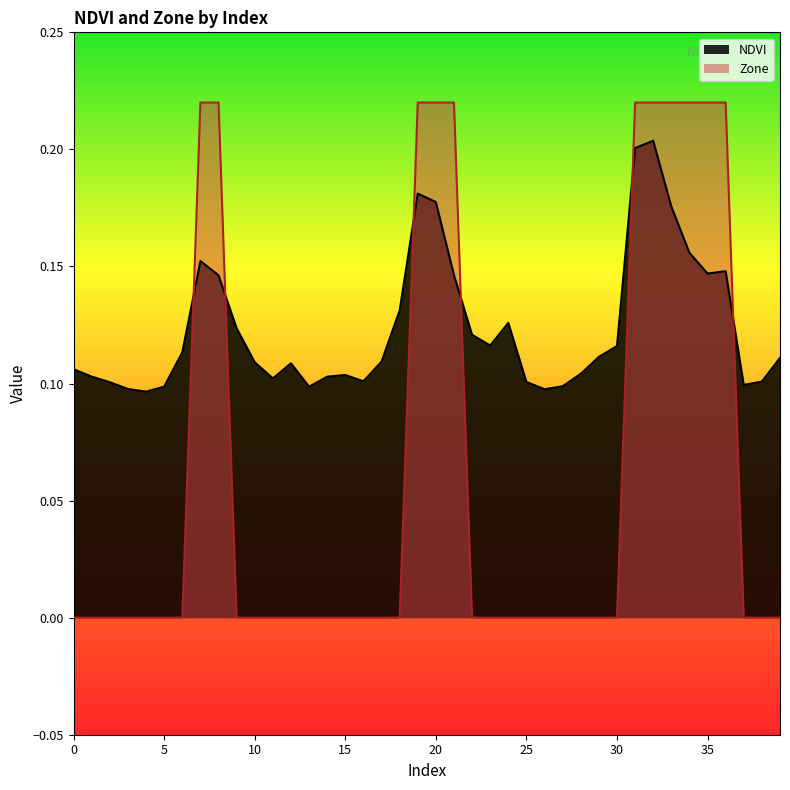

How many lines are shown in the chart?

2